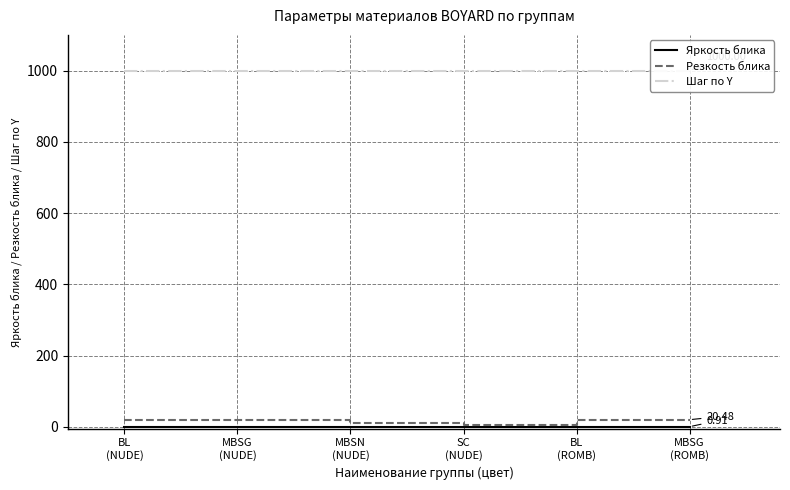

Which has a higher value, BL
(NUDE) or MBSG
(ROMB)?

MBSG
(ROMB)